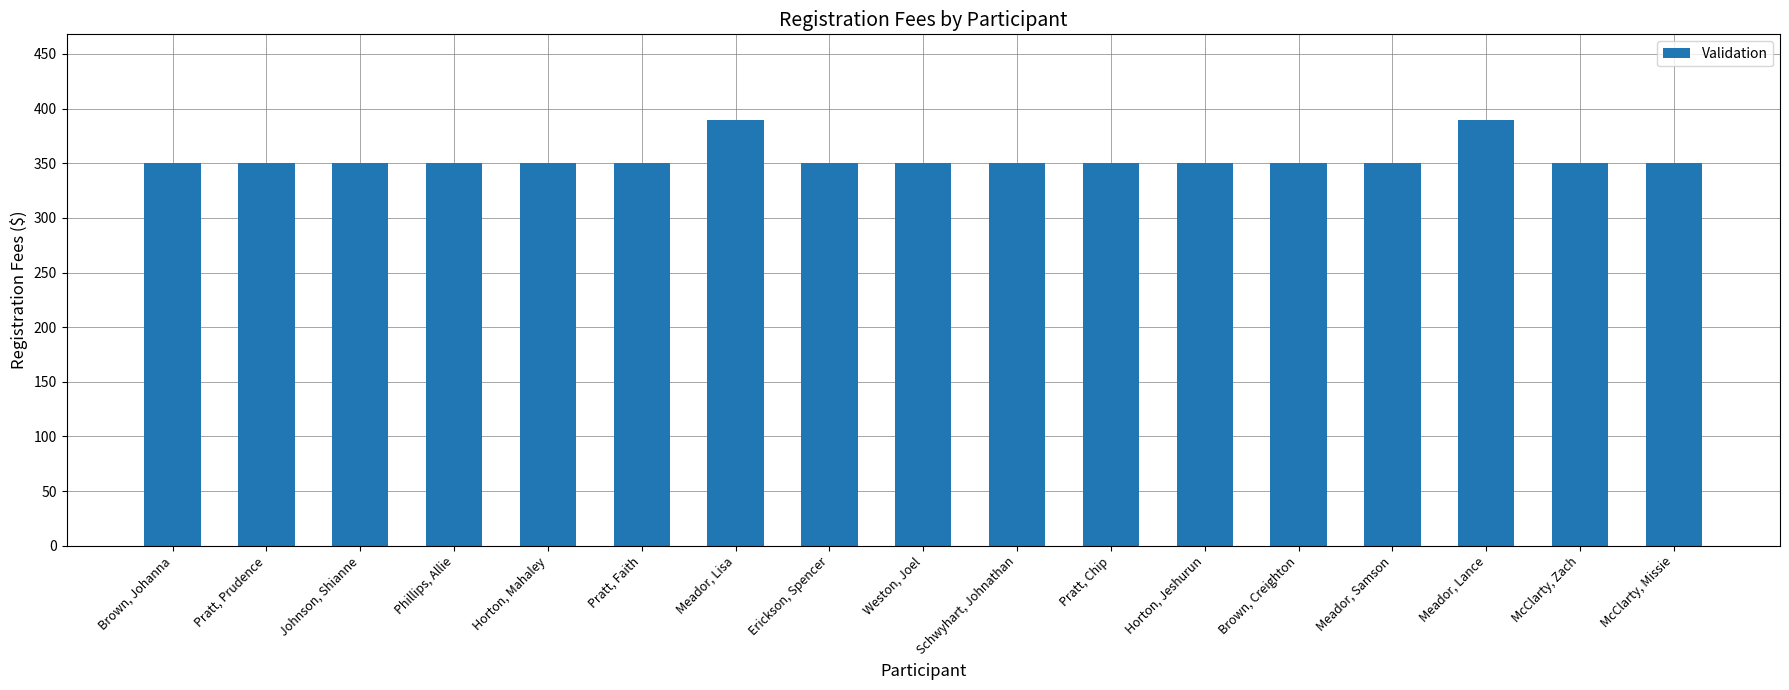

The value at Meador, Samson is 350. True or false?

True